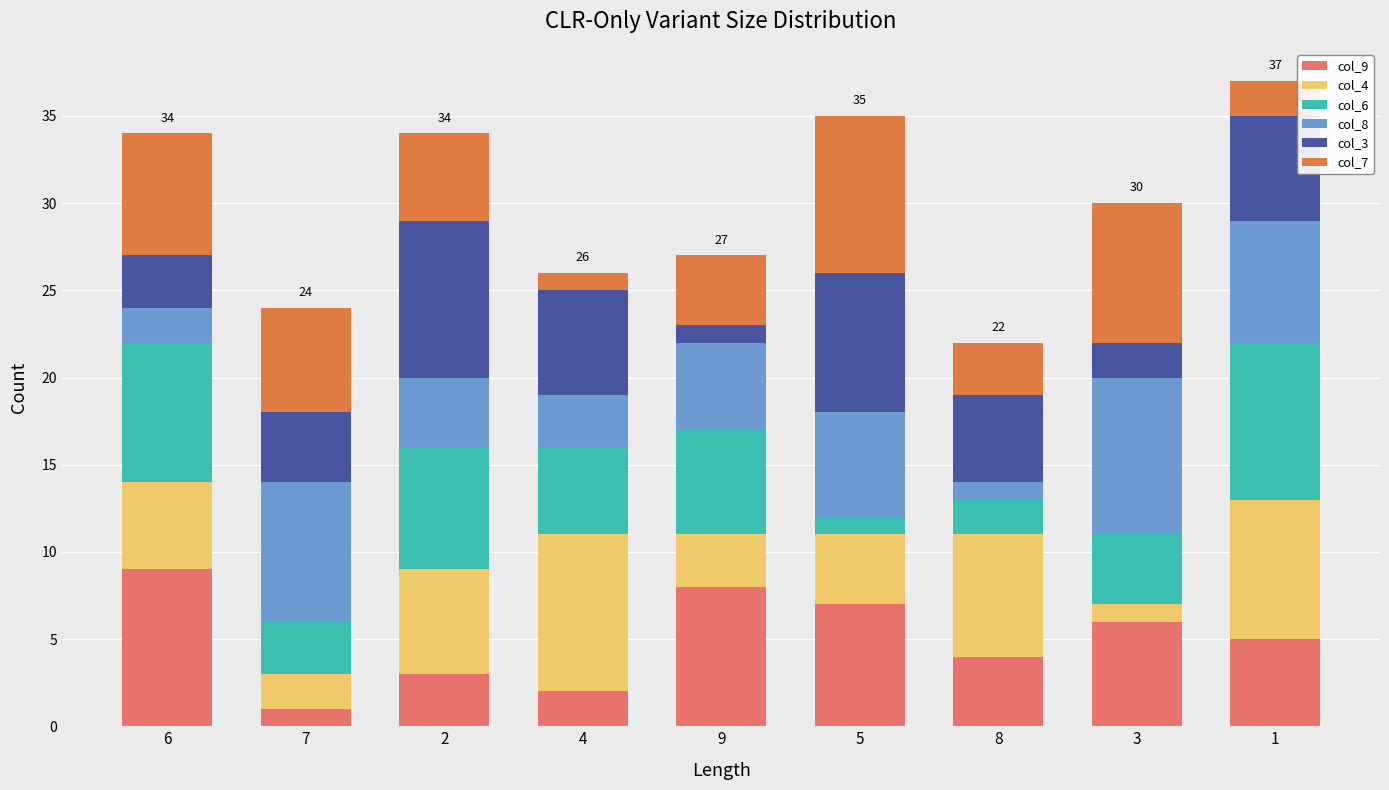

What are all the series names shown in the legend?

col_9, col_4, col_6, col_8, col_3, col_7